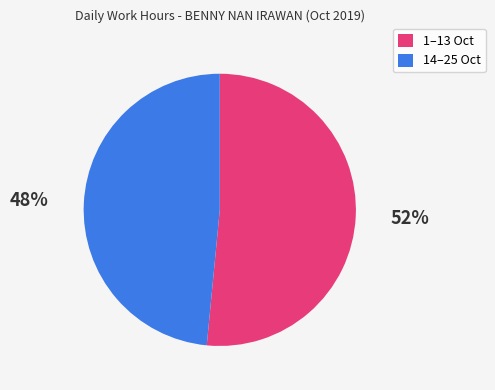

How many segments does this pie chart have?

2